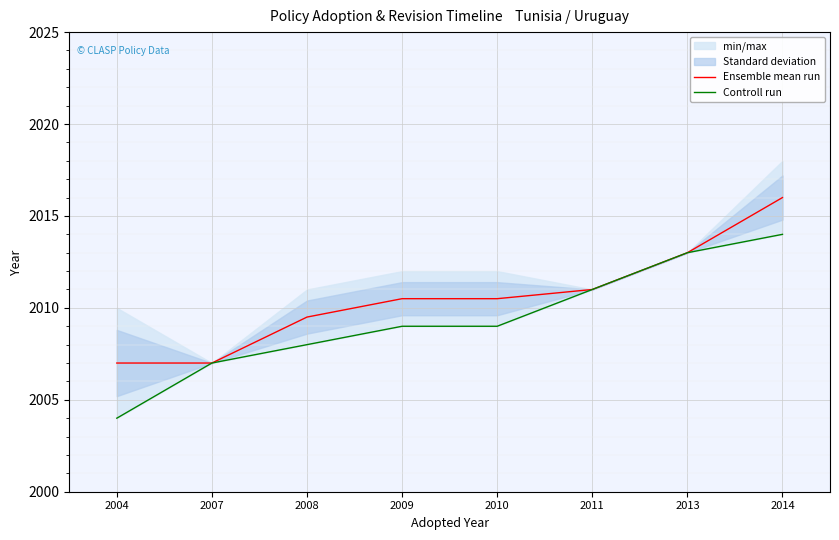

The value of Ensemble mean run at 2009 is 2010.5. True or false?

True